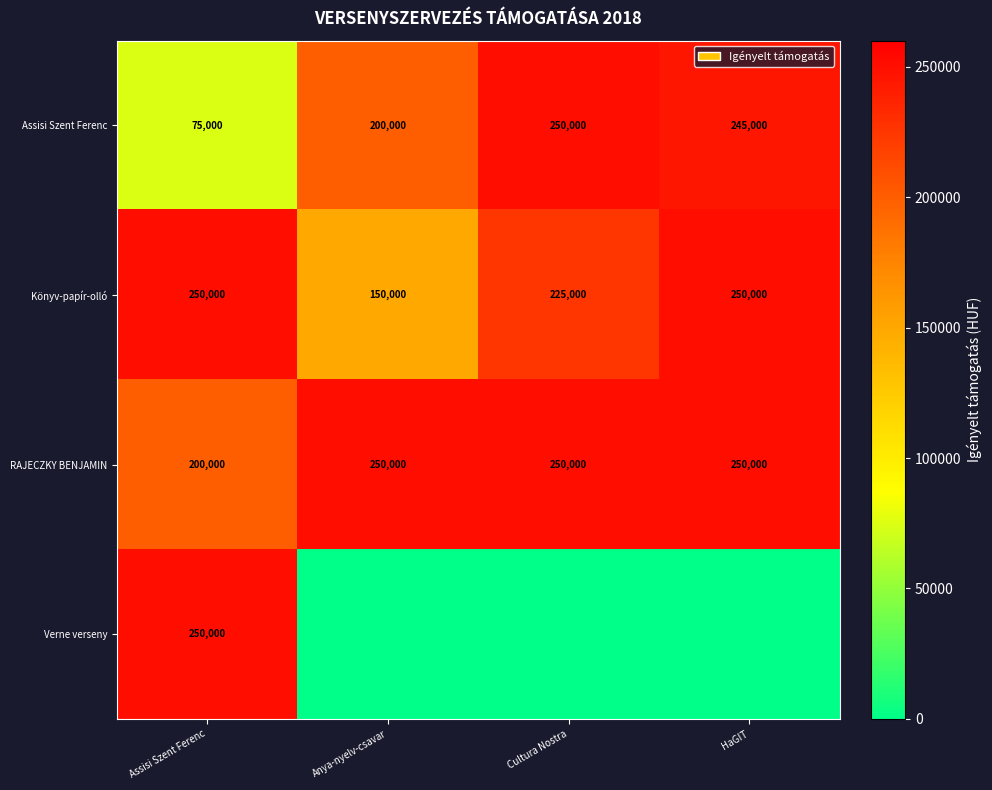

Which has a higher value, Assisi Szent Ferenc or Cultura Nostra?

Cultura Nostra